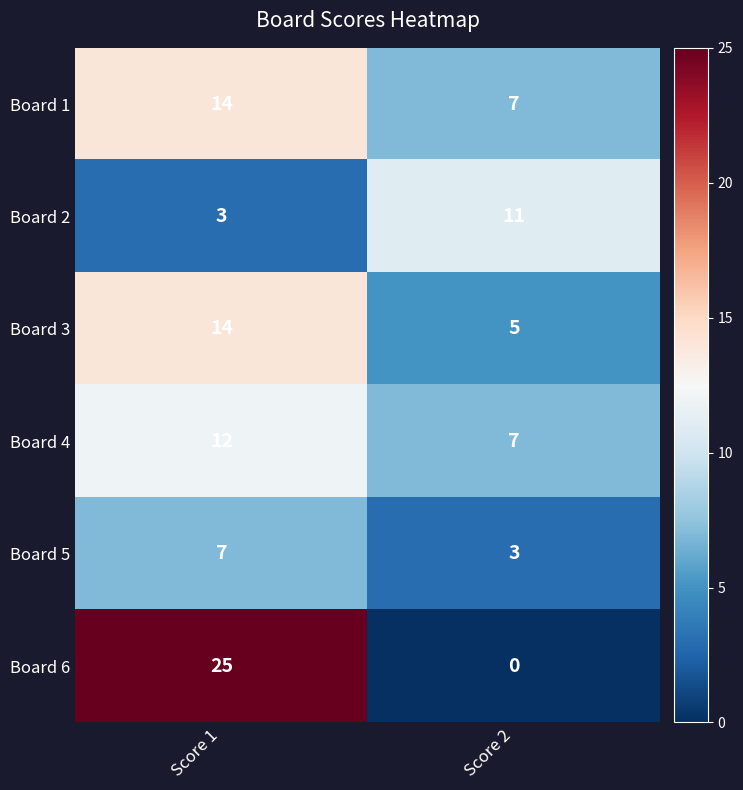

What is the sum of the Board 3 values at Score 1 and Score 2?

19